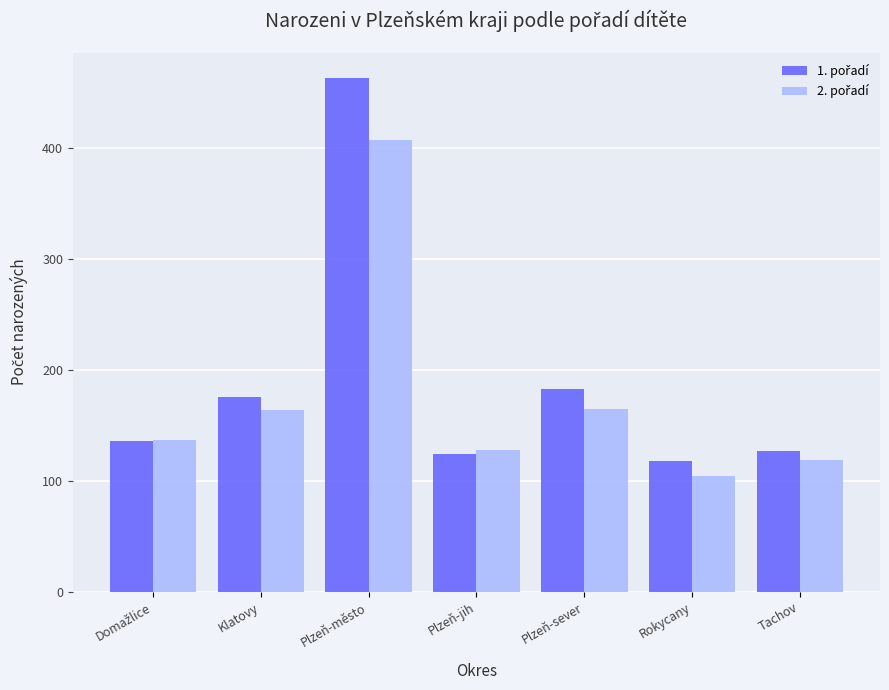

What is the total value across all series at Rokycany?

222